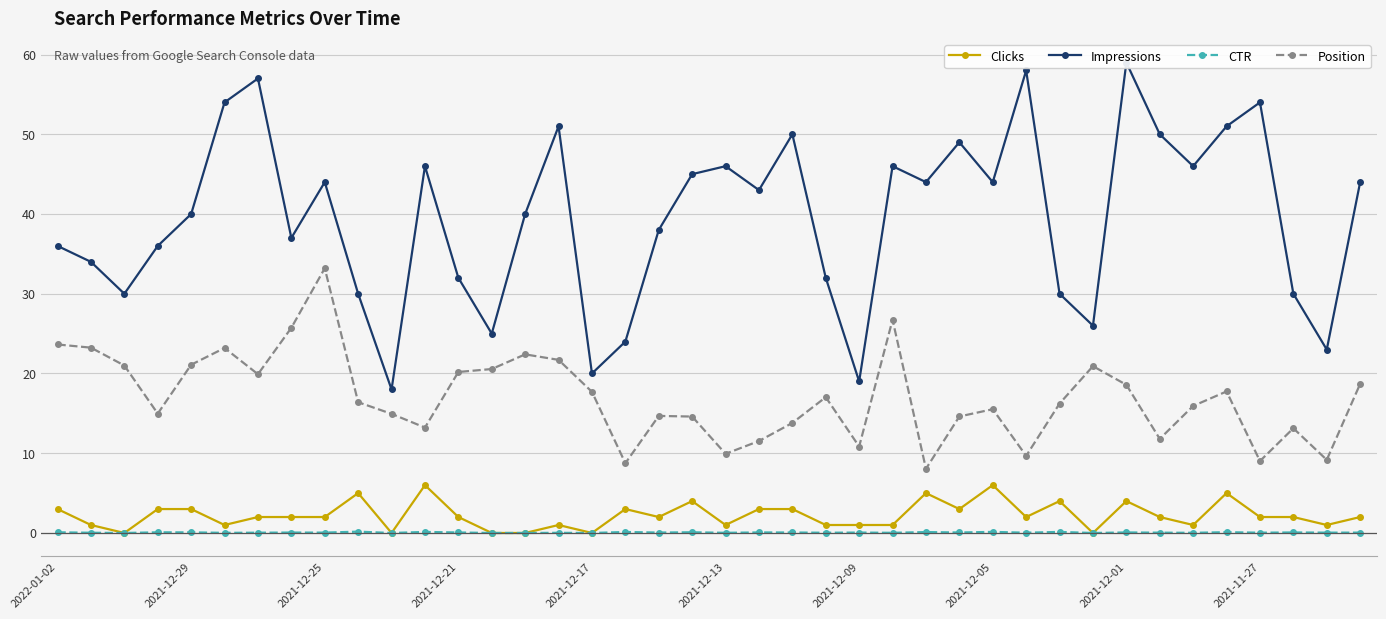

True or false: CTR and Position cross at least once.

False